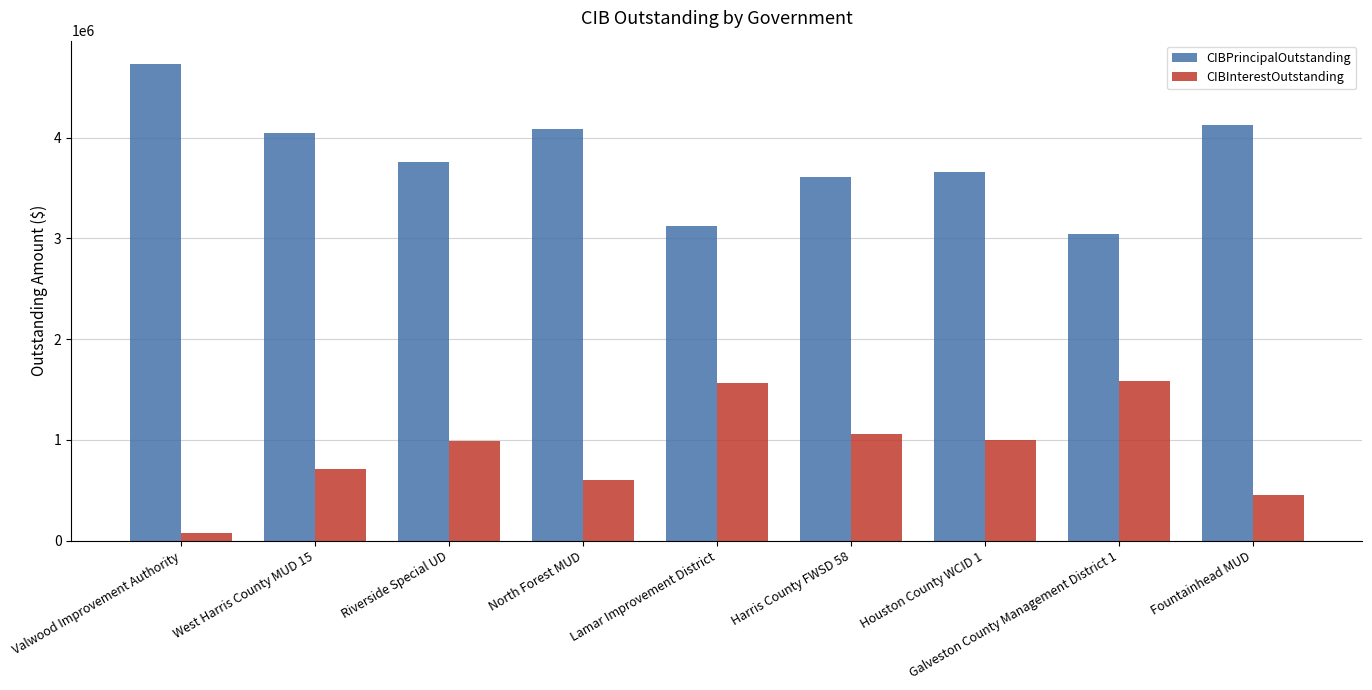

How many values in the CIBInterestOutstanding series are below 984059?

4